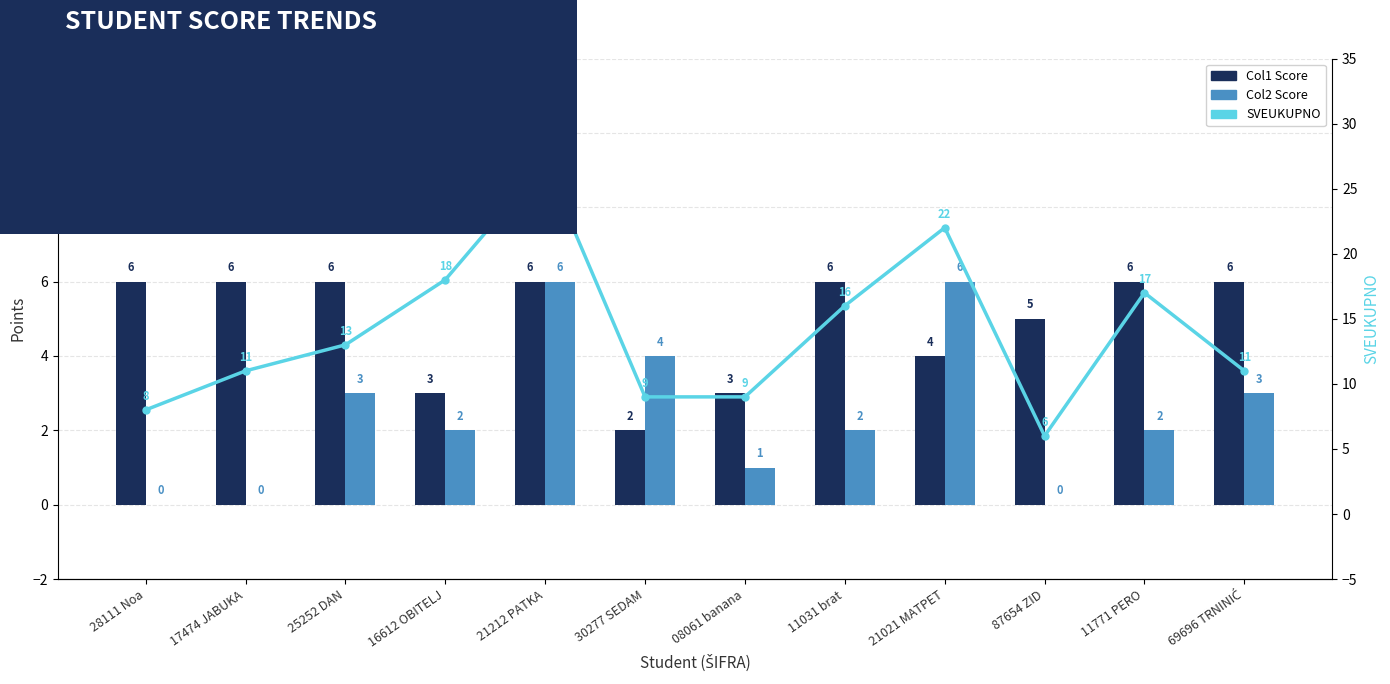

At how many categories does at least one series exceed 2?

12